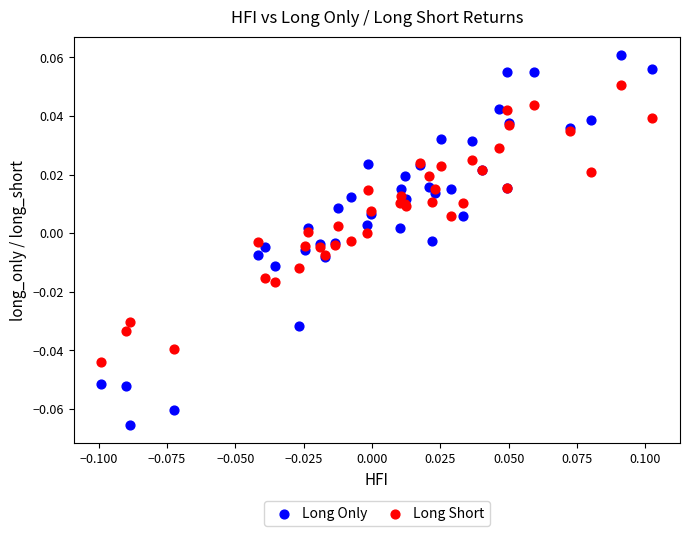

Which series reaches the maximum Y coordinate?

Long Only